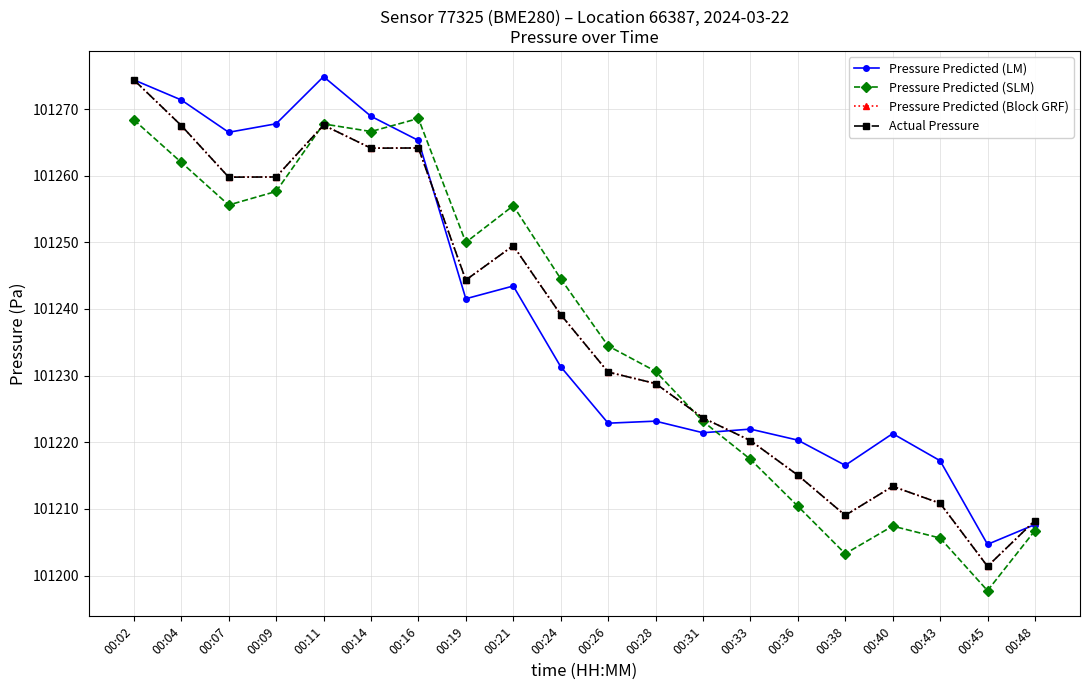

What is the difference between the maximum and minimum values in the Actual Pressure series?

73.0